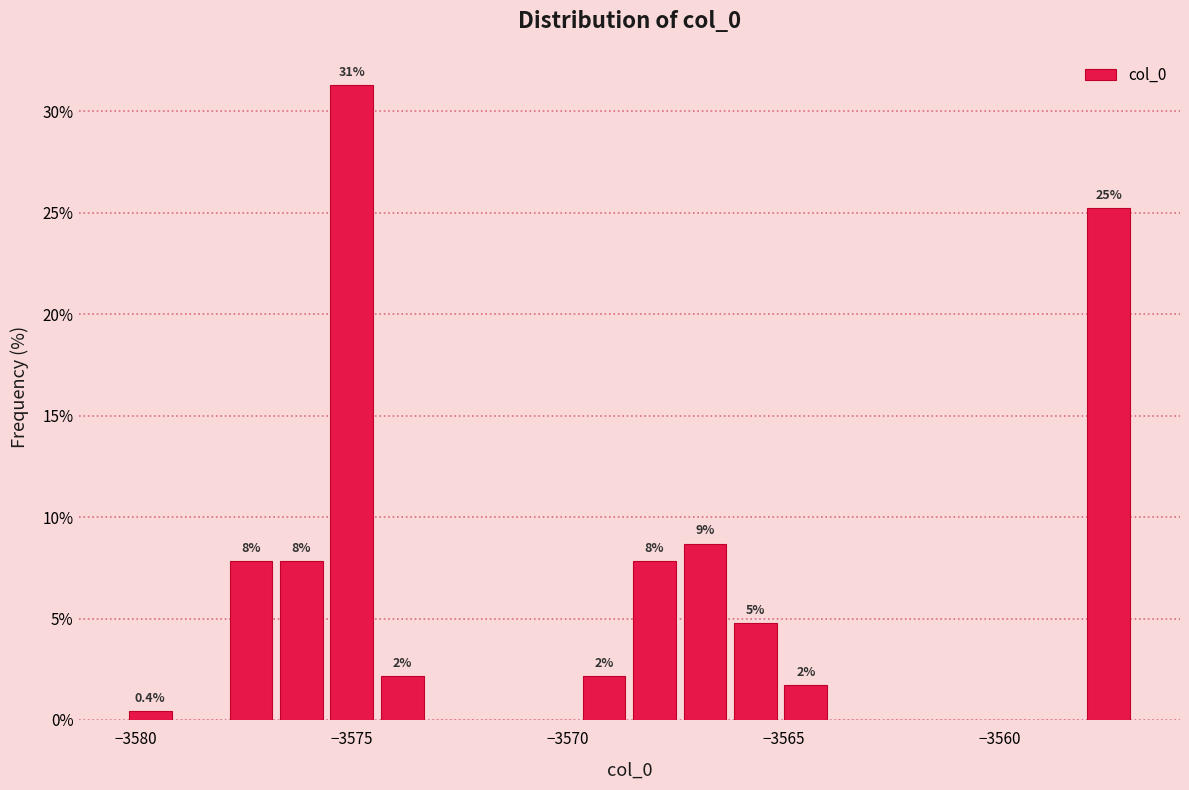

Read against the x-axis, roughly where is the centre of the tallest bar?

-3575.0